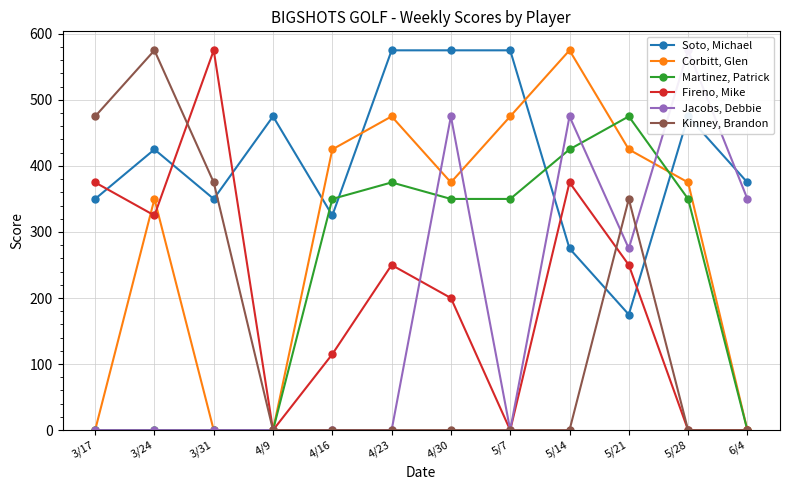

True or false: Martinez, Patrick has a value of 350 at 5/7.

True